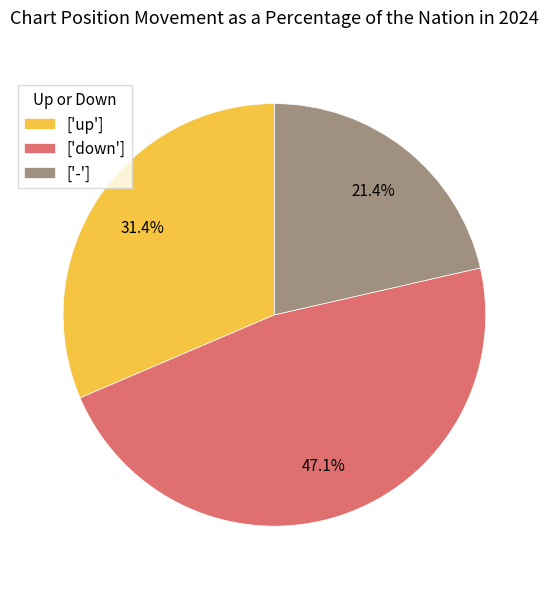

What portion of the pie excludes ['-']?

78.6%